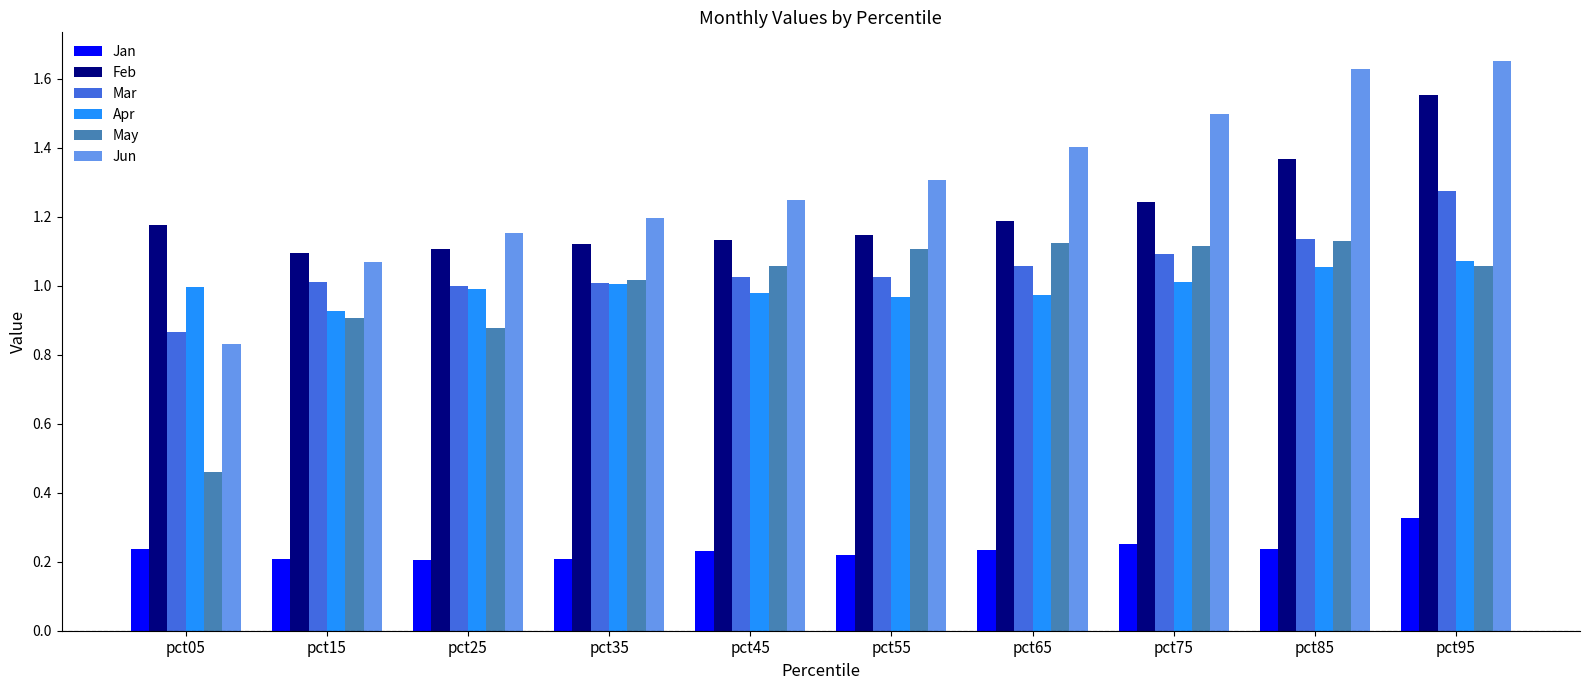

The May series shows 1.0 at pct35. True or false?

True